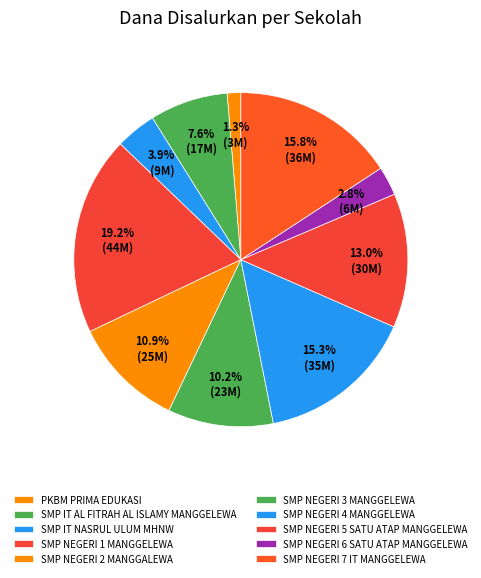

Count the number of slices in the pie.

10